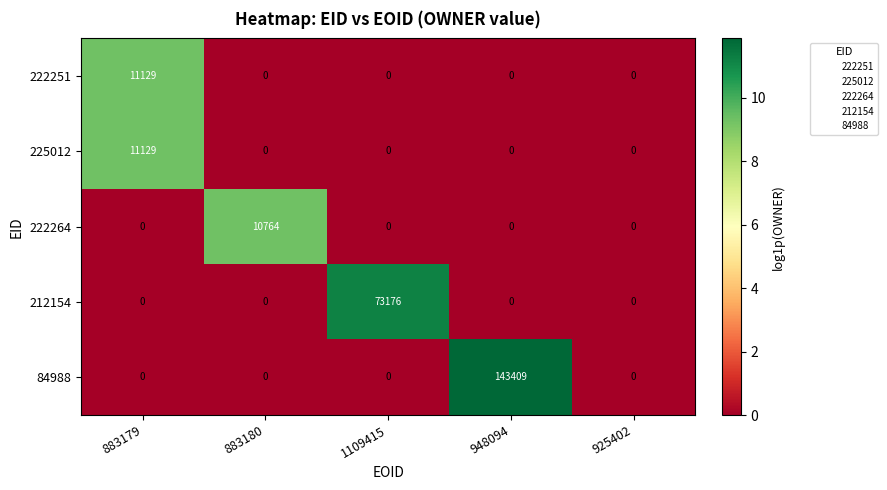

Which series has the largest total across all categories?

84988